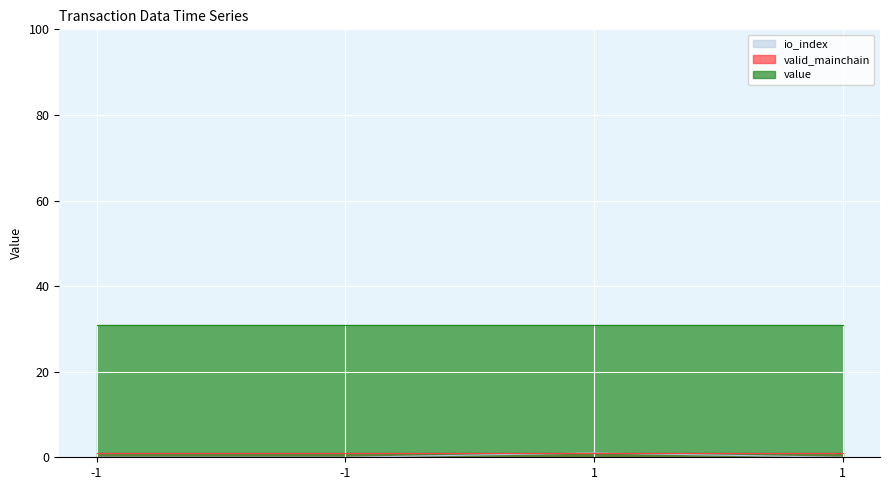

Which has a higher value, 1 or -1?

1